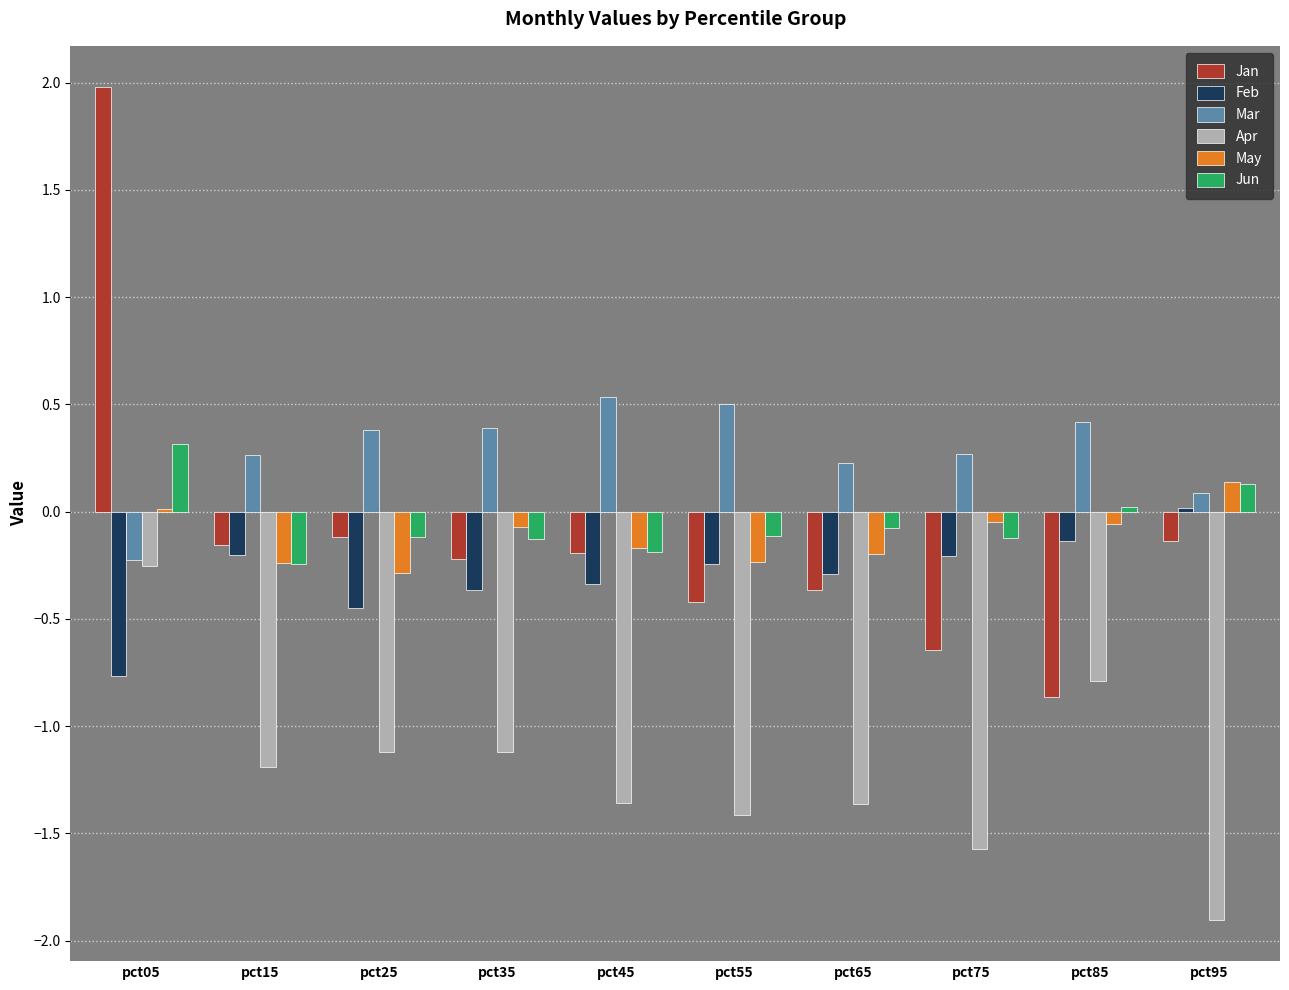

How many categories are shown in the chart?

10